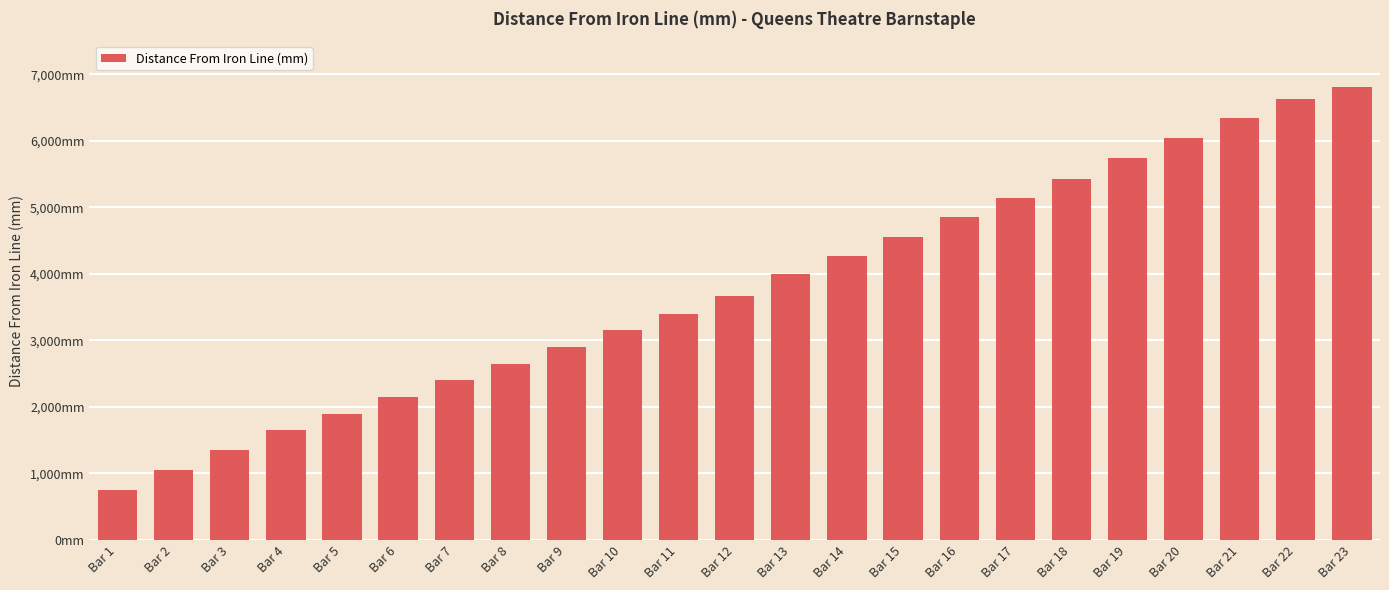

Does the chart contain any negative values?

No